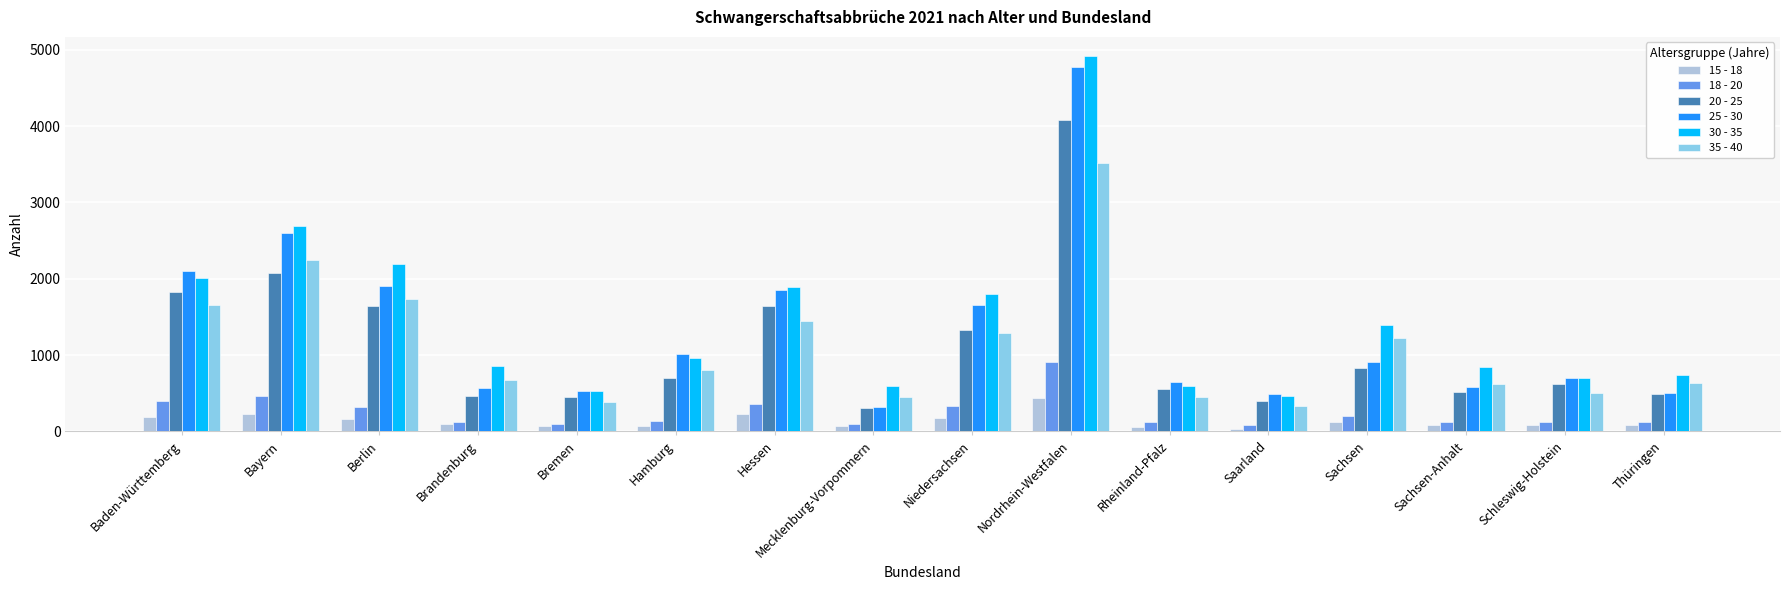

What is the sum of all 35 - 40 values?

17973